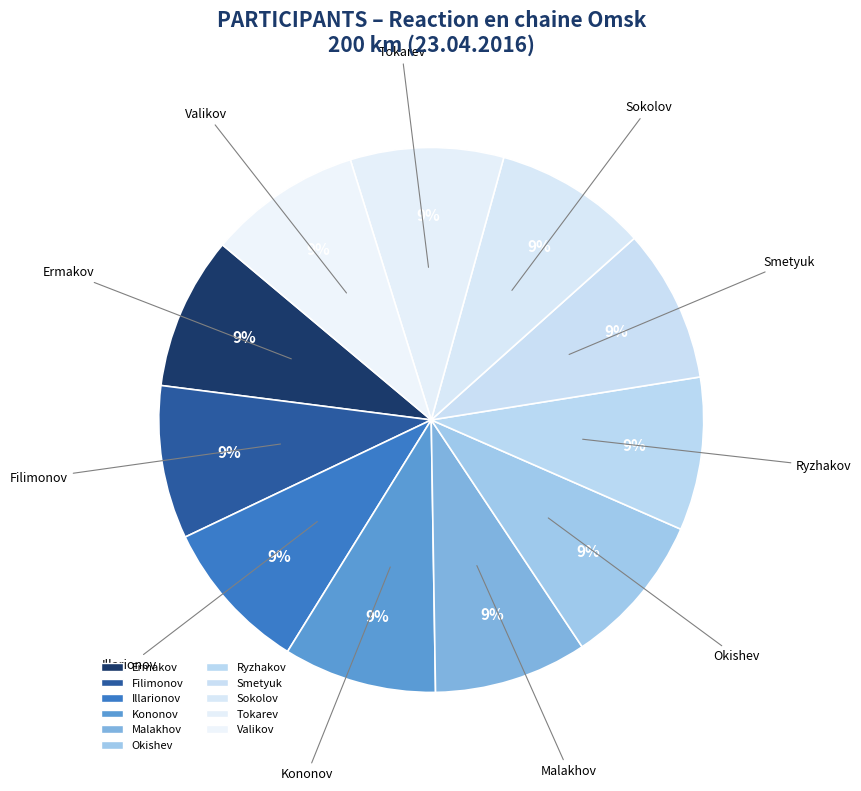

Is there any slice that represents more than half of the pie?

No